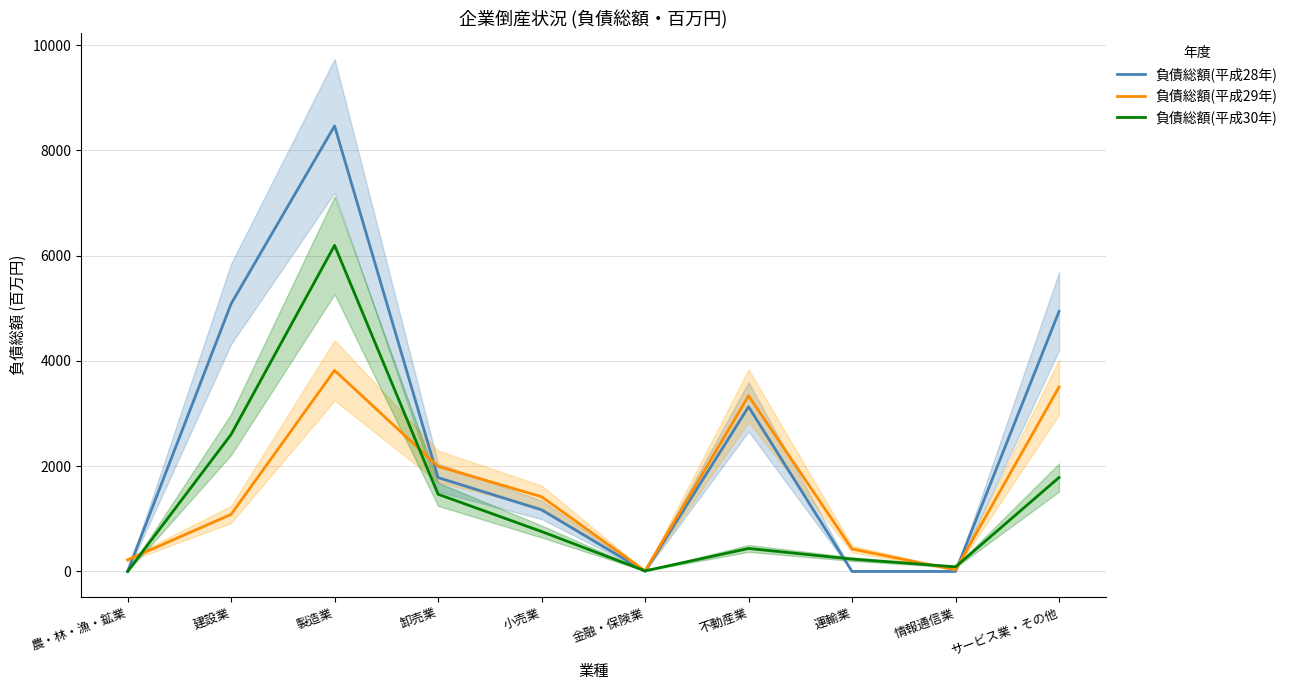

Reading left to right, transcribe all the data shown in this chart.

負債総額(平成28年): 農・林・漁・鉱業=0	建設業=5085	製造業=8467	卸売業=1784	小売業=1171	金融・保険業=0	不動産業=3130	運輸業=0	情報通信業=0	サービス業・その他=4940
負債総額(平成29年): 農・林・漁・鉱業=221	建設業=1084	製造業=3821	卸売業=1997	小売業=1420	金融・保険業=10	不動産業=3338	運輸業=427	情報通信業=30	サービス業・その他=3504
負債総額(平成30年): 農・林・漁・鉱業=0	建設業=2603	製造業=6197	卸売業=1467	小売業=759	金融・保険業=11	不動産業=437	運輸業=235	情報通信業=88	サービス業・その他=1785